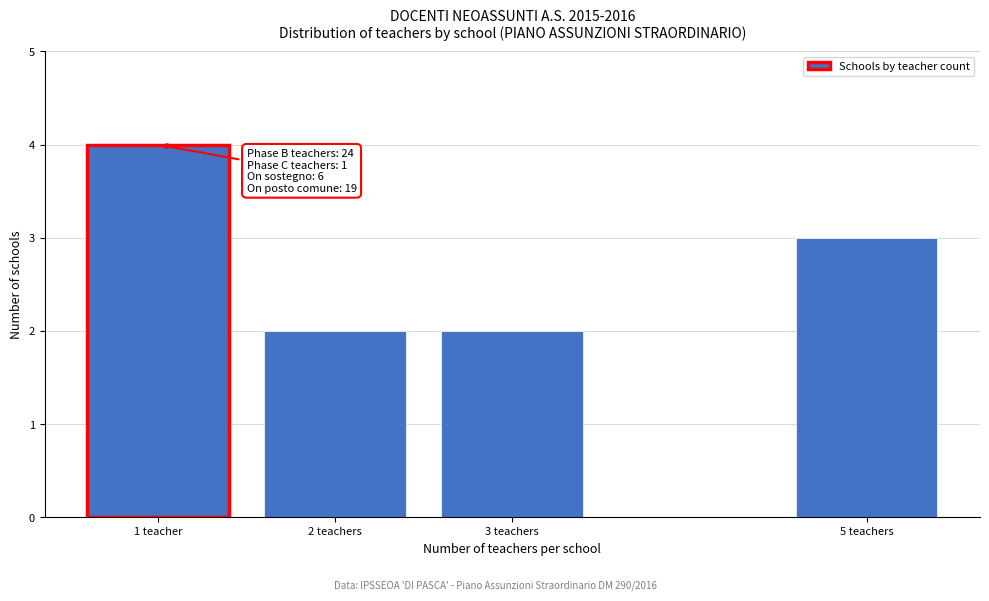

Reading right to left, what are all the values shown in this chart?

3	2	2	4